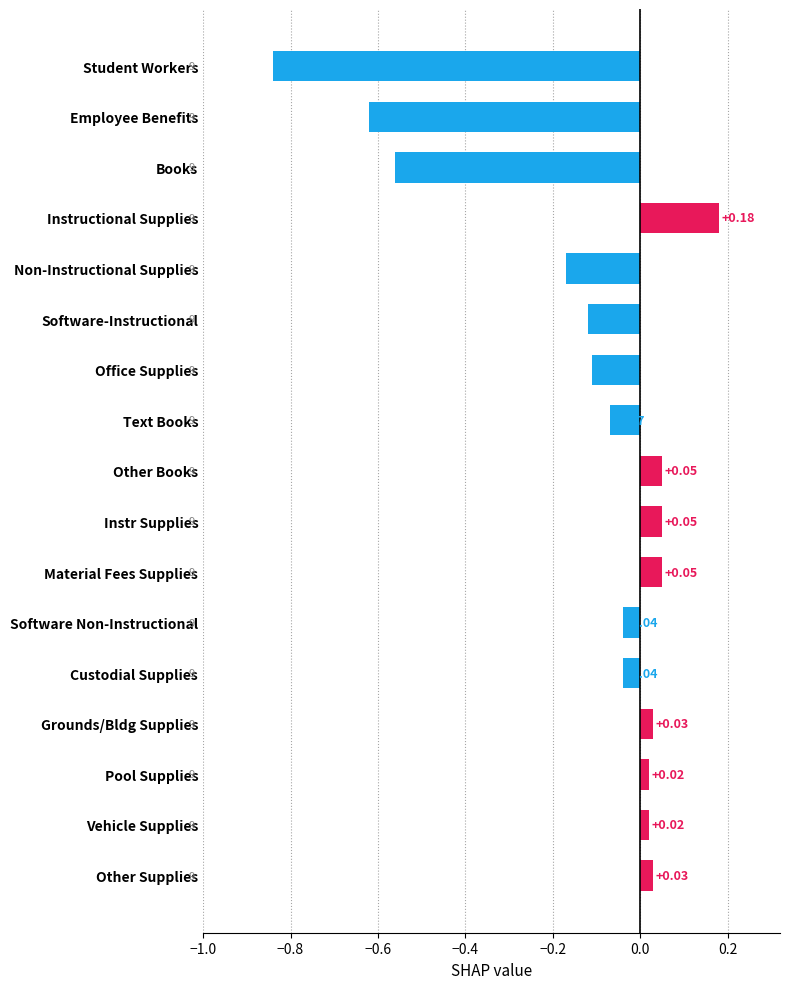

Which label corresponds to the largest value in the chart?

Instructional Supplies